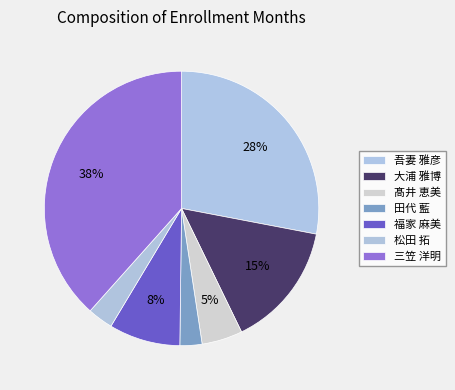

Count the number of slices in the pie.

7